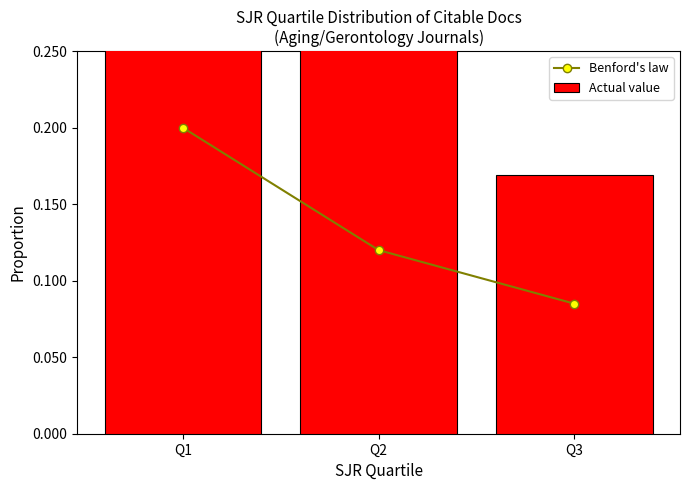

What is the value of the Benford's law bar at the 3rd from the left?

0.1